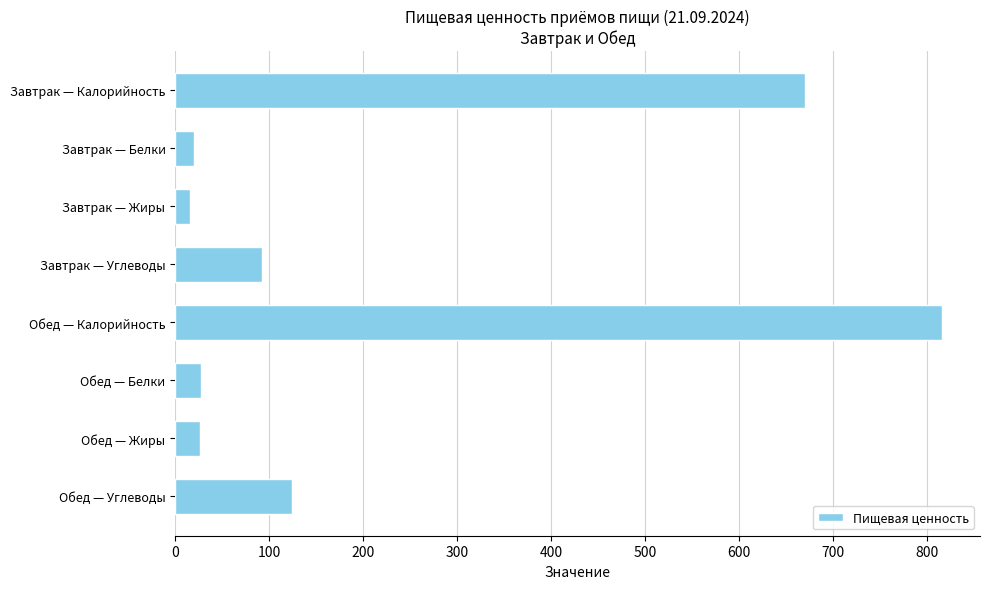

How many bars are there in total?

8